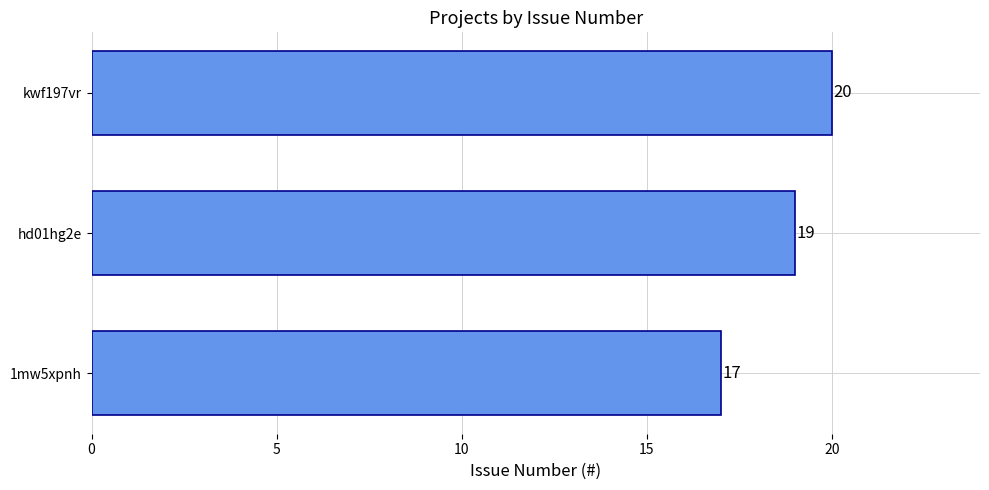

List the labels in order of value, largest first.

kwf197vr, hd01hg2e, 1mw5xpnh